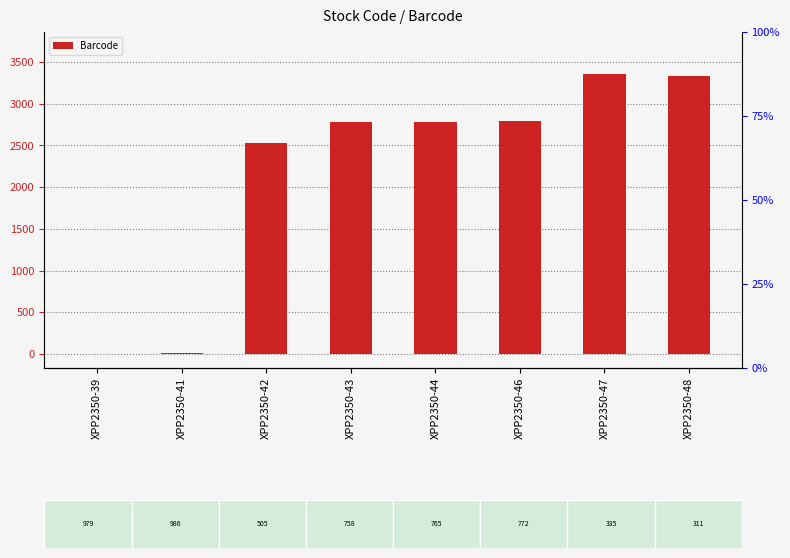

At which category does the chart reach its peak across all series?

XPP2350-47